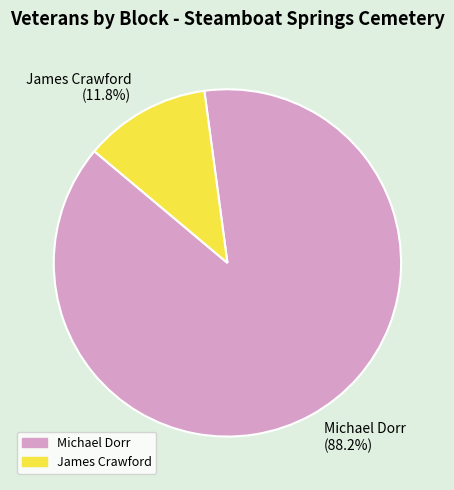

To the nearest percent, what is the average slice percentage?

50%